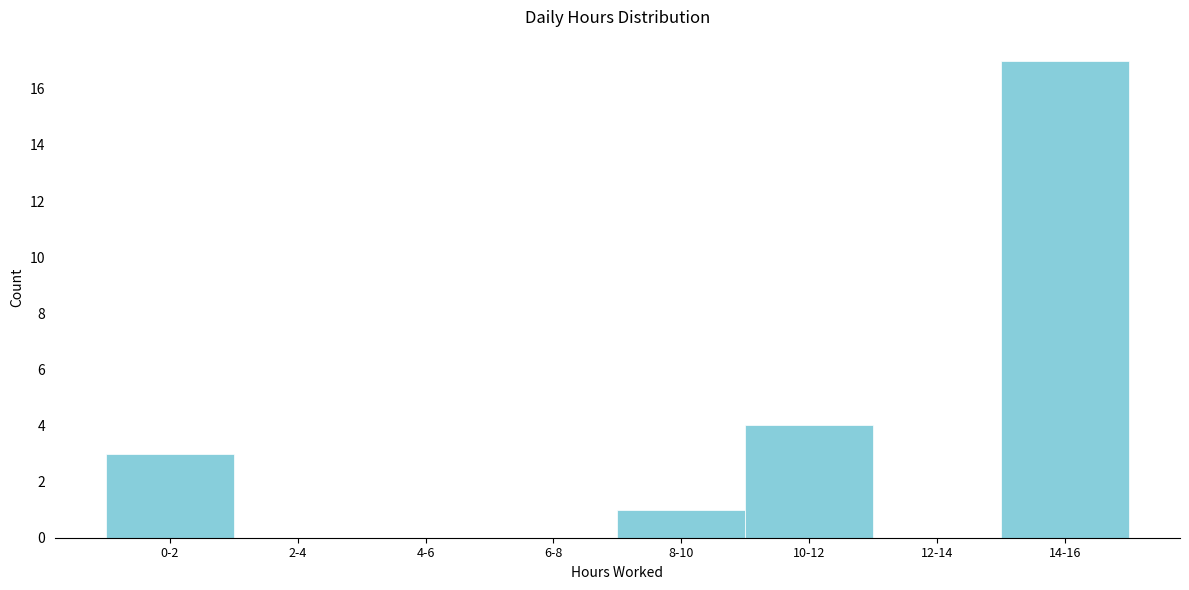

Reading left to right, list all the values displayed in this chart.

0-2=3	2-4=0	4-6=0	6-8=0	8-10=1	10-12=4	12-14=0	14-16=17